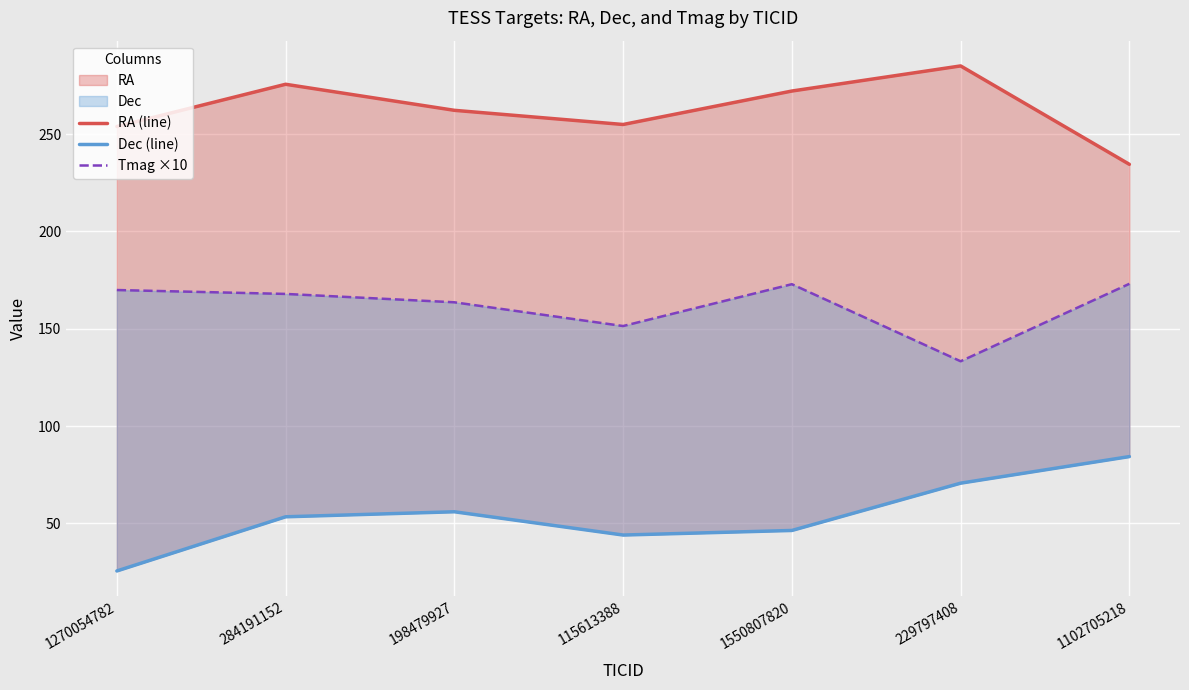

What position from the right is 1270054782?

7